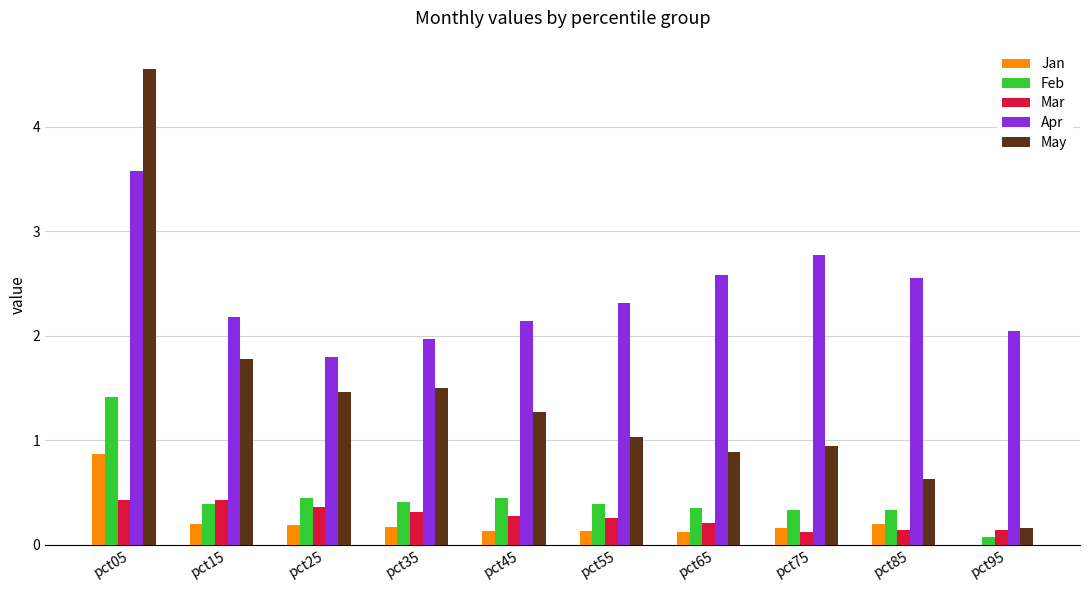

Which series has the largest total across all categories?

Apr